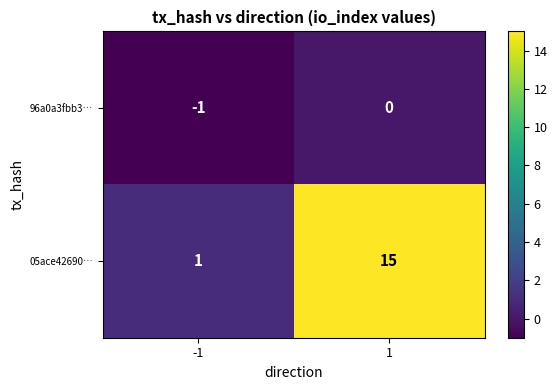

Reading left to right, transcribe all the data shown in this chart.

96a0a3fbb3…: -1=-1	1=0
05ace42690…: -1=1	1=15